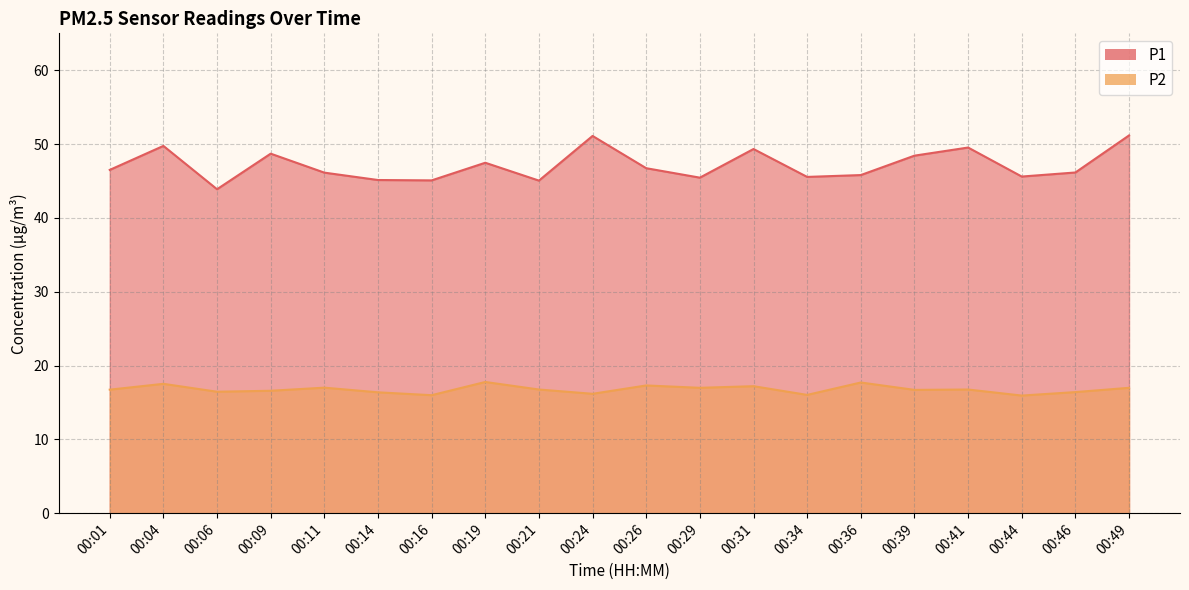

What is the smallest value displayed?

15.9